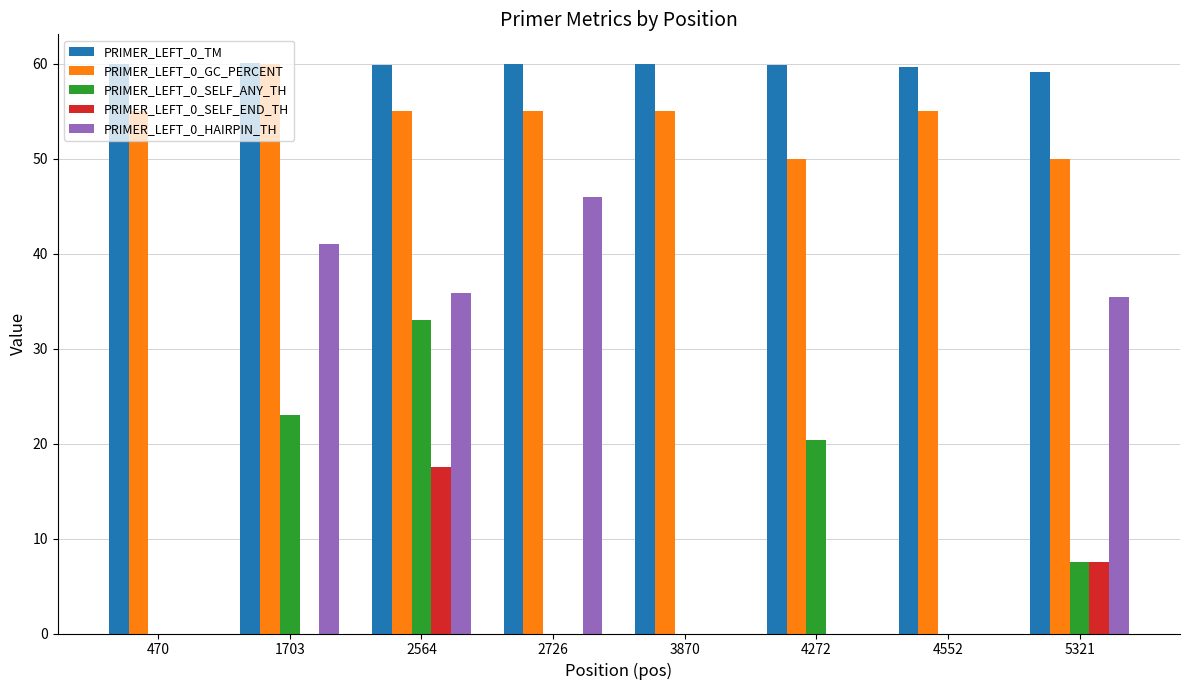

At which label does PRIMER_LEFT_0_HAIRPIN_TH reach its peak?

2726